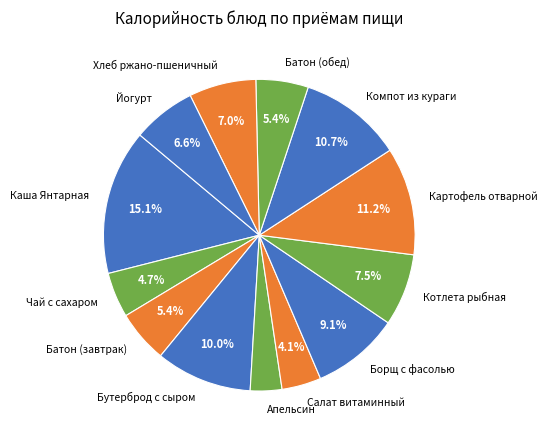

What is the smallest slice in the pie chart?

Апельсин